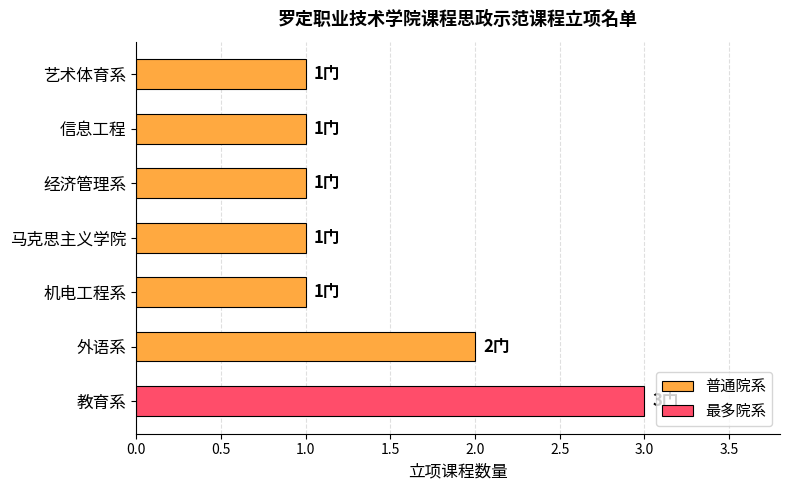

How many distinct data groups are displayed?

1